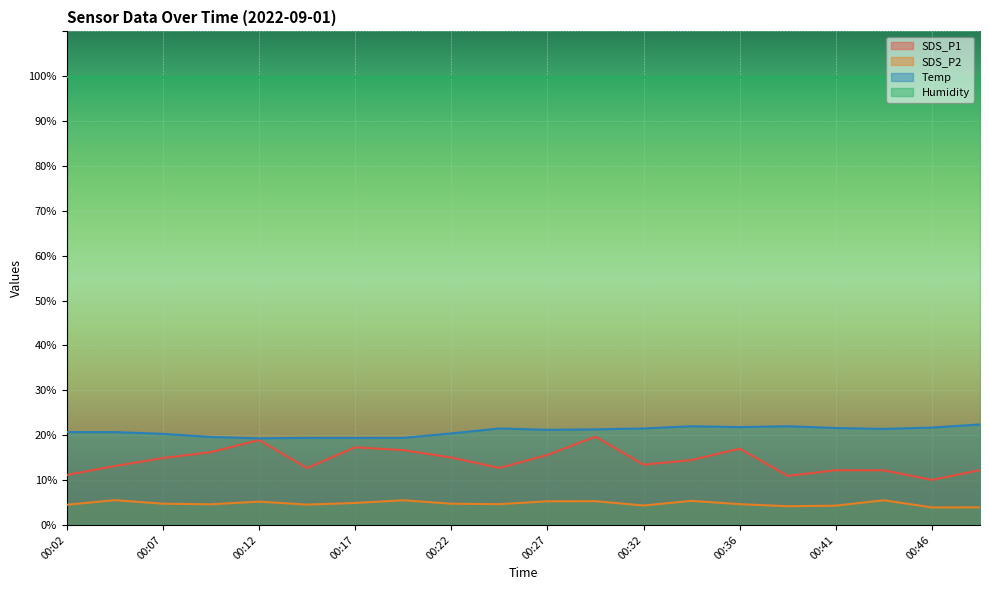

How many interior local valleys does the SDS_P1 series have?

5